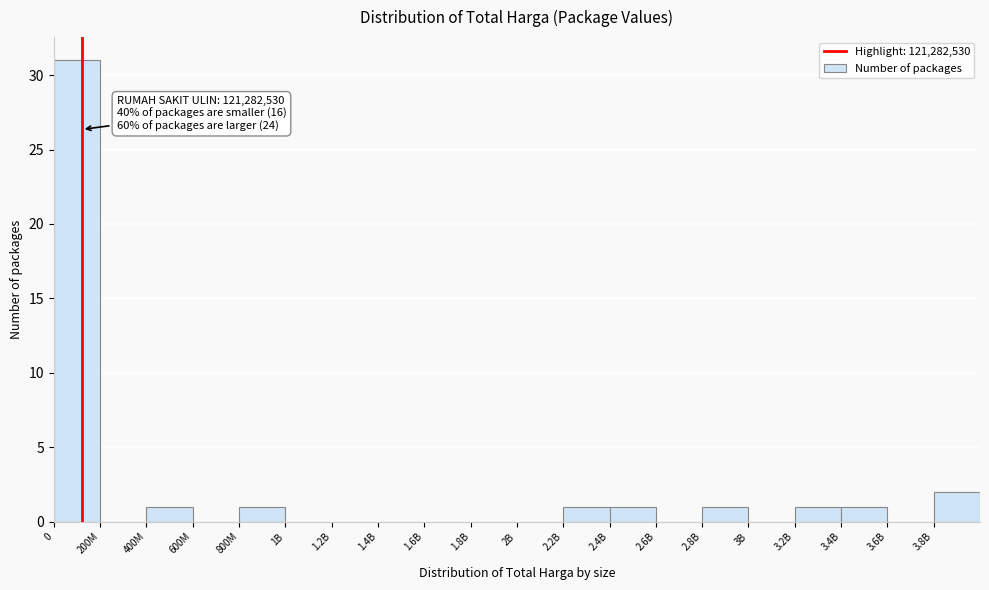

Reading left to right, what are all the values shown in this chart?

0=31	200M=0	400M=1	600M=0	800M=1	1B=0	1.2B=0	1.4B=0	1.6B=0	1.8B=0	2B=0	2.2B=1	2.4B=1	2.6B=0	2.8B=1	3B=0	3.2B=1	3.4B=1	3.6B=0	3.8B=2